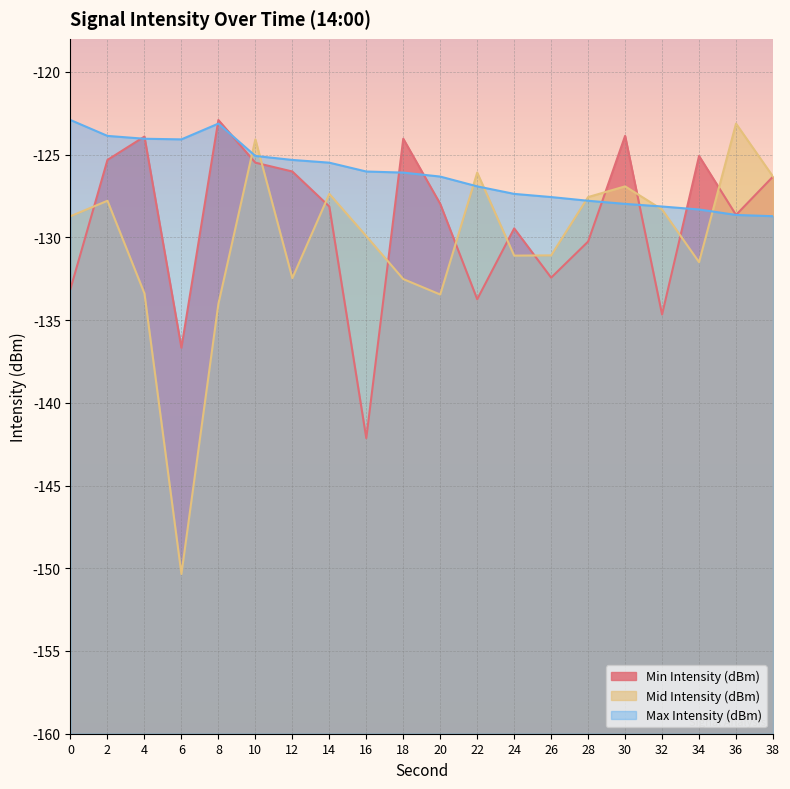

How many intersections are there between Mid Intensity (dBm) and Max Intensity (dBm)?

7